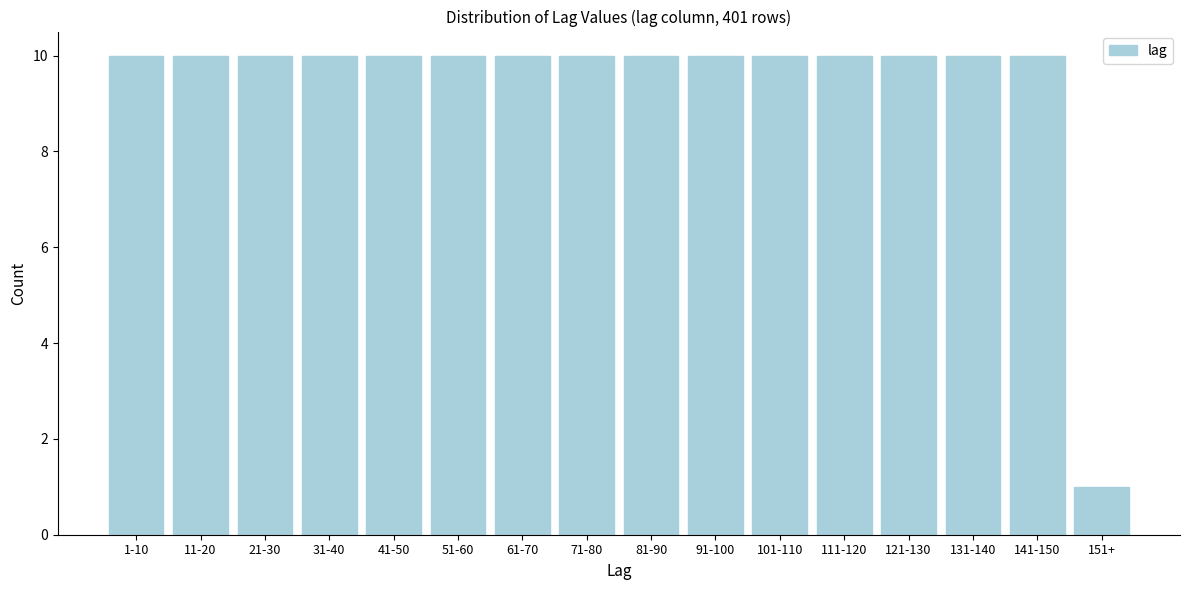

Reading left to right, list all the values displayed in this chart.

1-10=10	11-20=10	21-30=10	31-40=10	41-50=10	51-60=10	61-70=10	71-80=10	81-90=10	91-100=10	101-110=10	111-120=10	121-130=10	131-140=10	141-150=10	151+=1